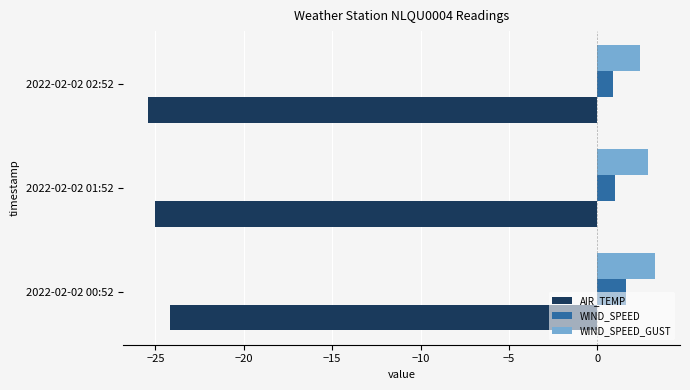

Rank the series at 2022-02-02 00:52 from lowest to highest value.

AIR_TEMP, WIND_SPEED, WIND_SPEED_GUST